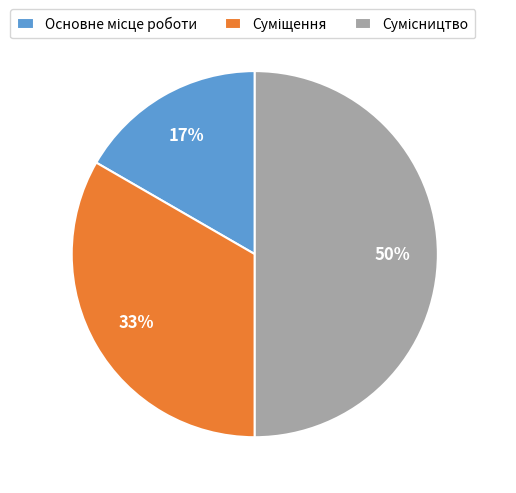

To the nearest percent, what is the difference between the largest and smallest slice percentages?

33%